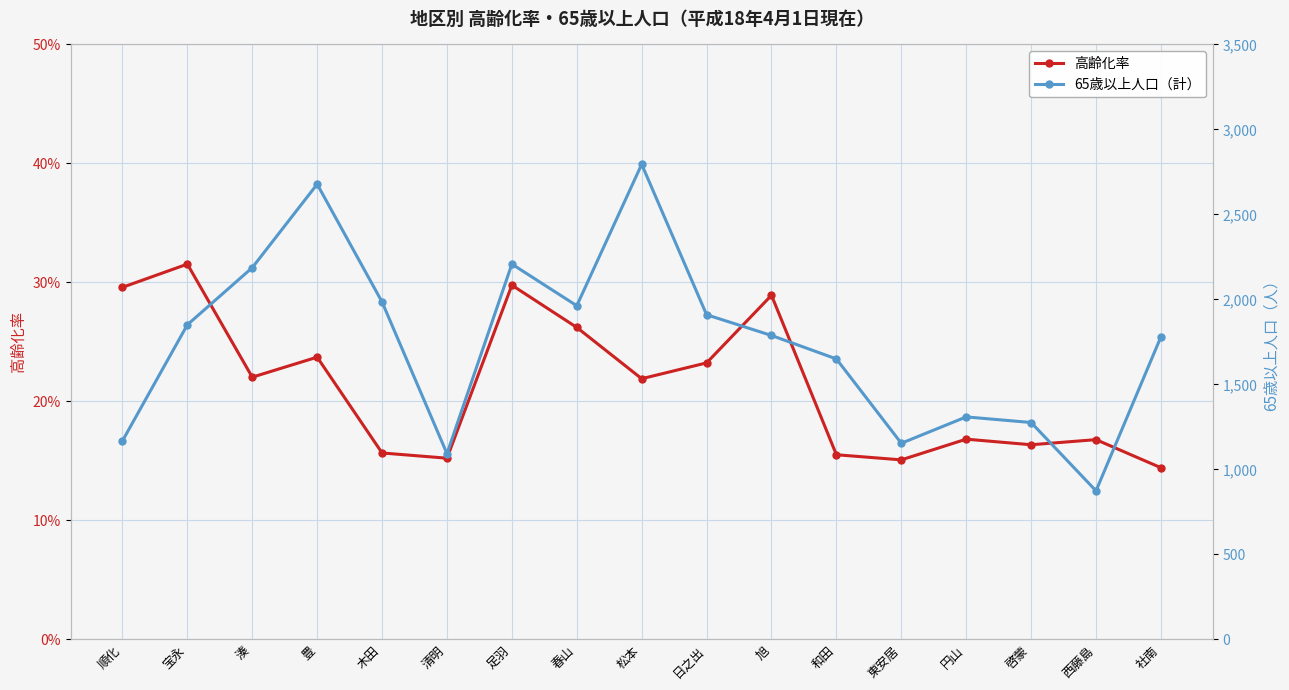

Which label corresponds to the smallest value in the chart?

社南